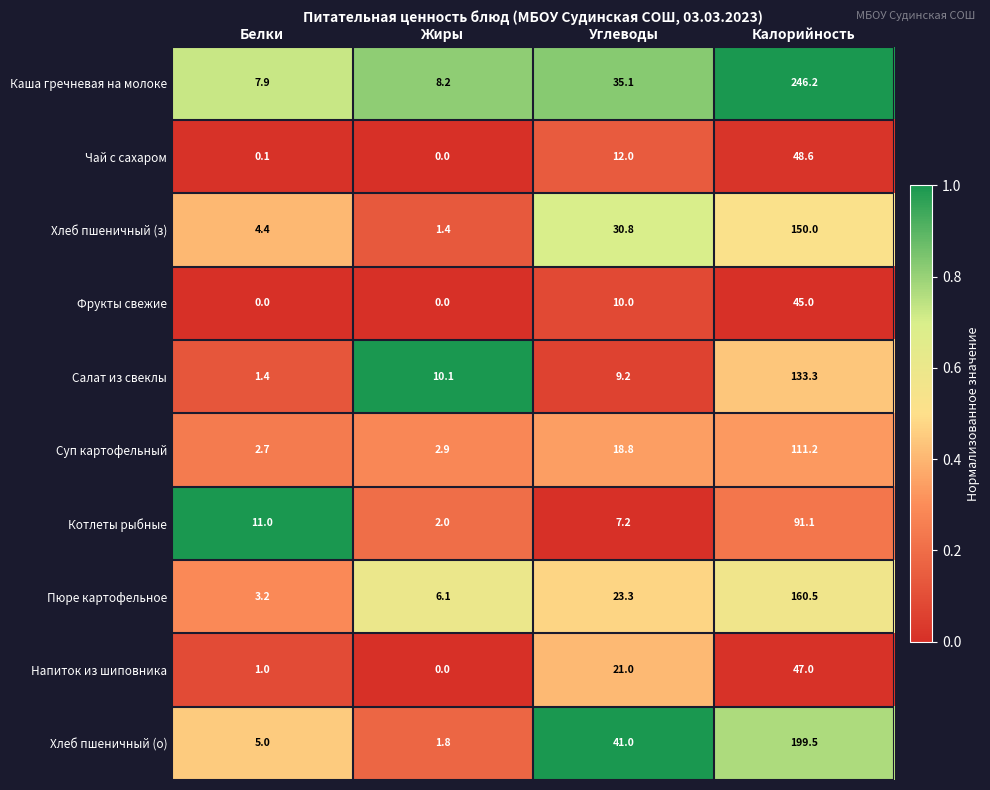

What is the greatest value displayed?

246.2